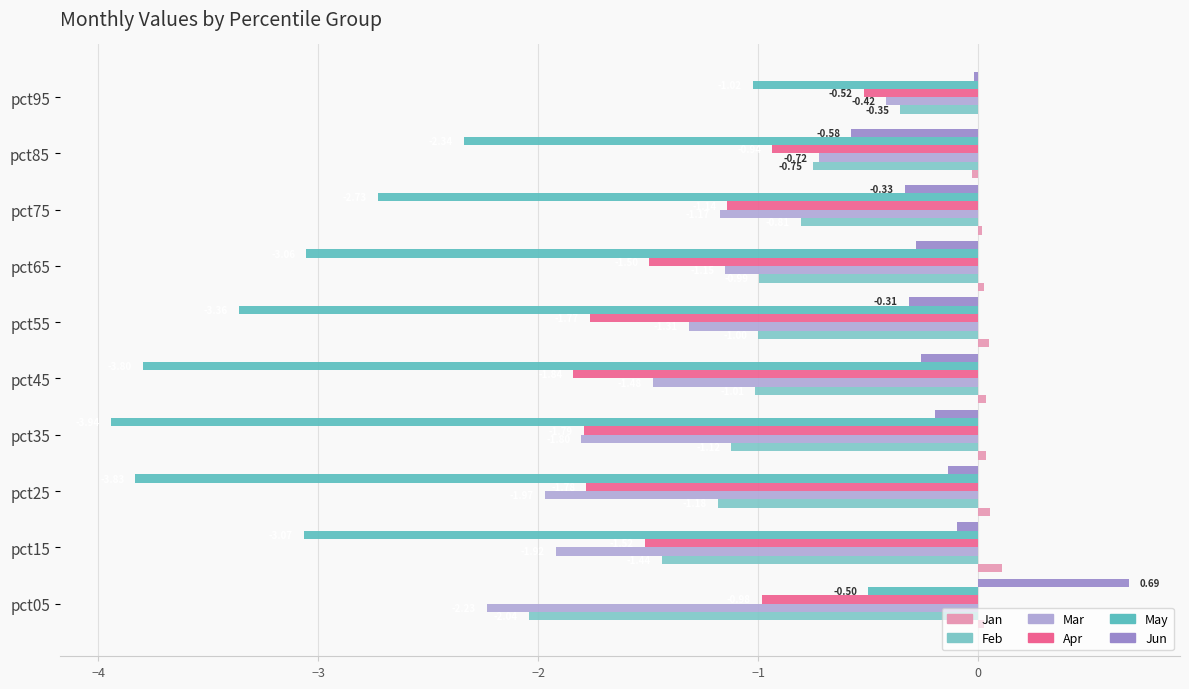

How many values in Jan are above zero?

9